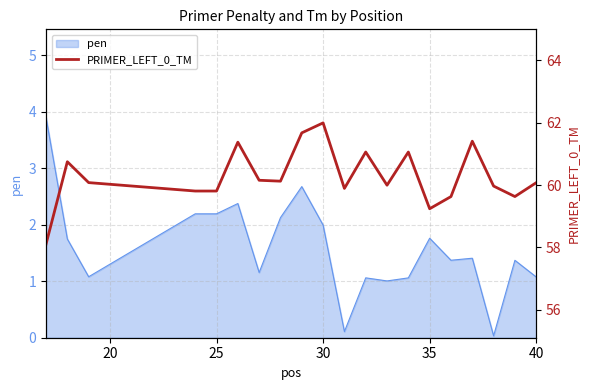

True or false: pen has a value of 1.8 at 35.

True